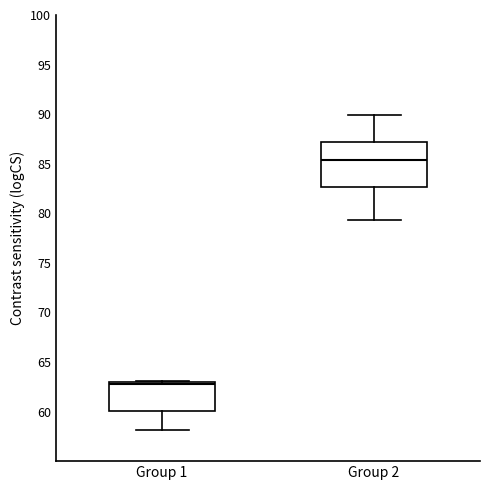

Reading left to right, transcribe this box plot: for each box, give where its median line is, the range the box spans, and where its two whiskers end, as read against the y-axis. The values are not printed on the chart, so give them approximately, as read against the axis.

Group 1: median 63.0 (just below the box's upper edge), box 60.0 to 63.0, whiskers 58.0 to 63.0
Group 2: median 85.5, box 82.5 to 87.0, whiskers 79.5 to 90.0